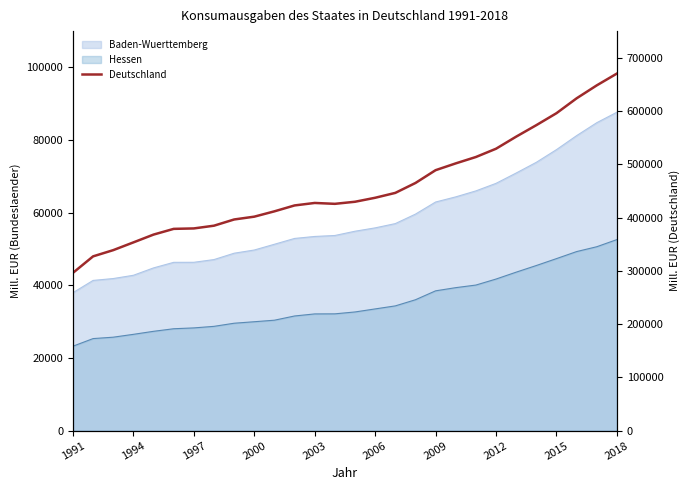

How many values are below 429651?

14